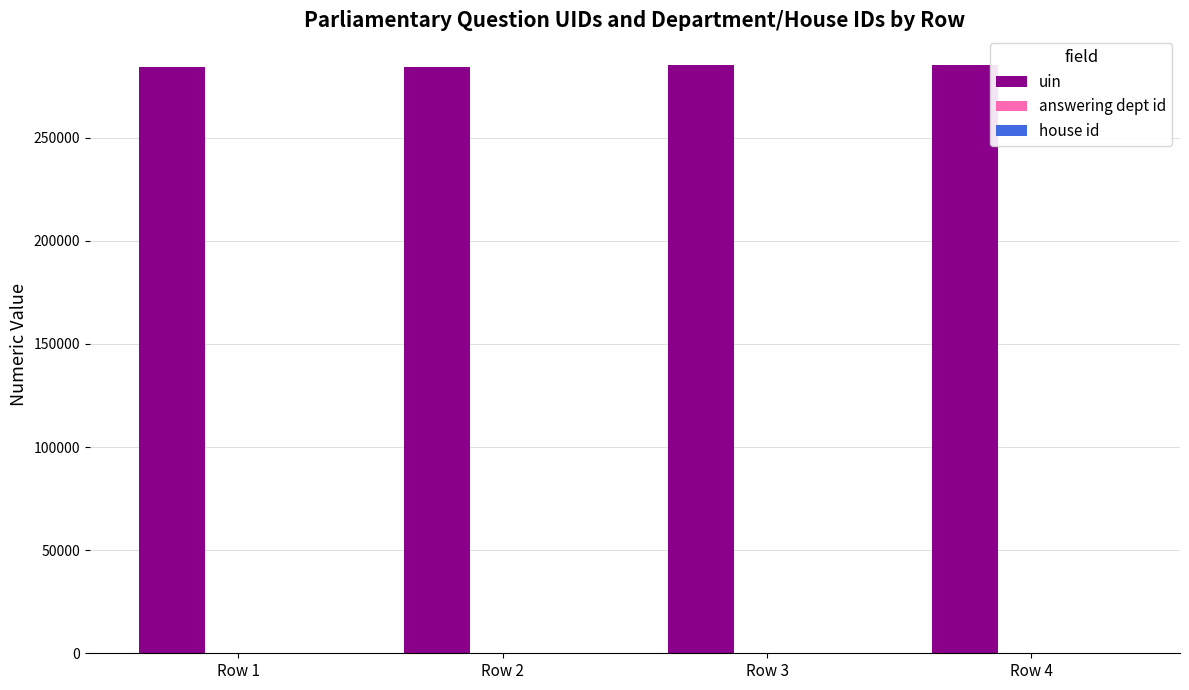

Which series has the largest total across all categories?

uin